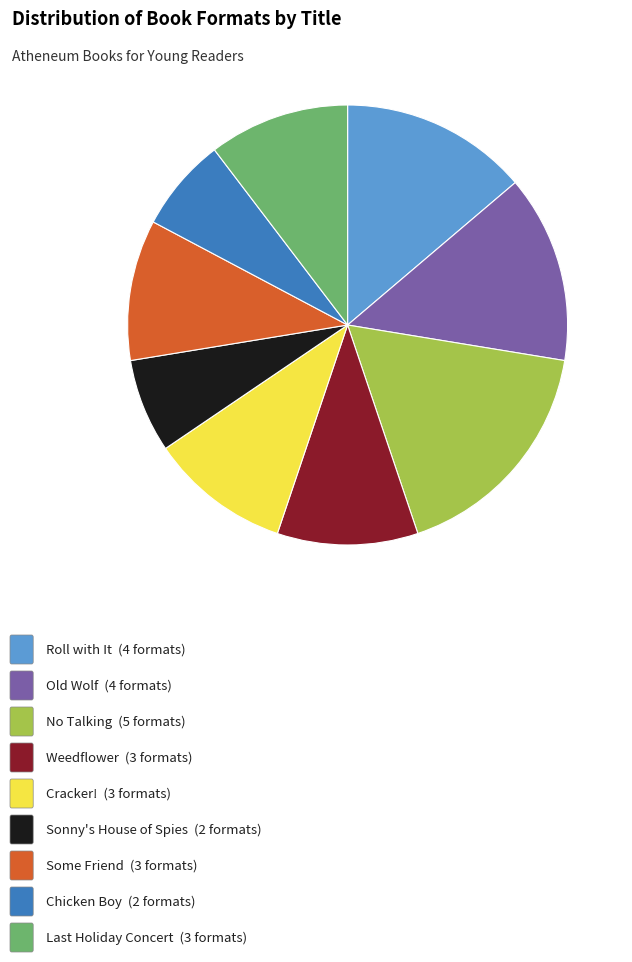

Is there a majority slice in this chart?

No